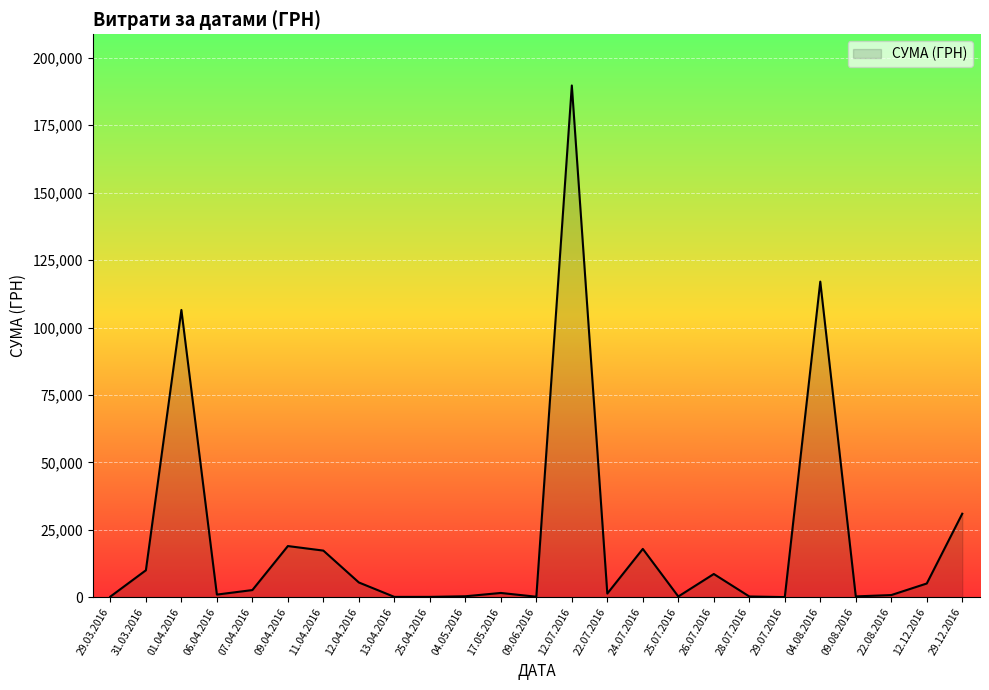

Which category has the highest value across all series?

12.07.2016